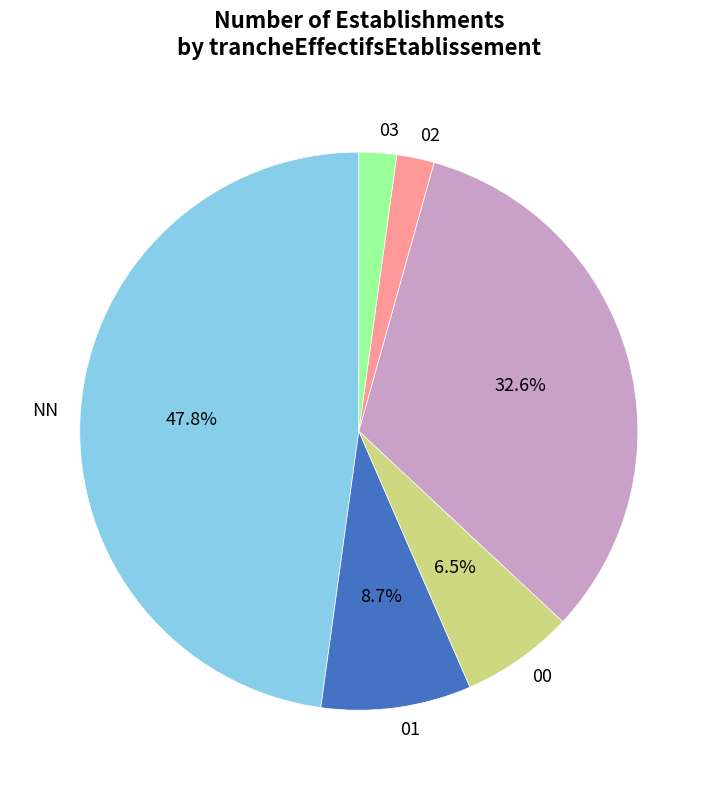

To the nearest percent, what is the difference between the largest and smallest slice percentages?

46%